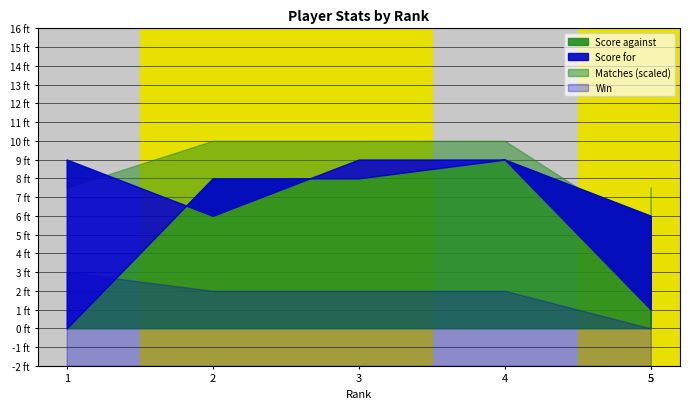

The Score for series shows 15 at 4. True or false?

False